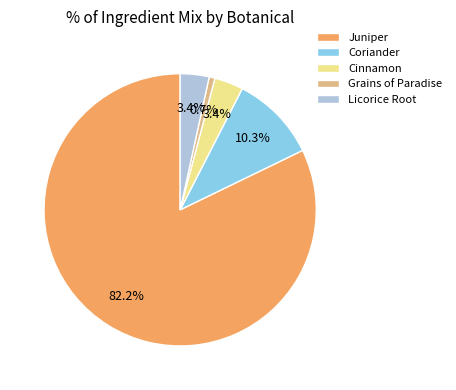

Combined, do Juniper and Licorice Root account for over 50%?

Yes